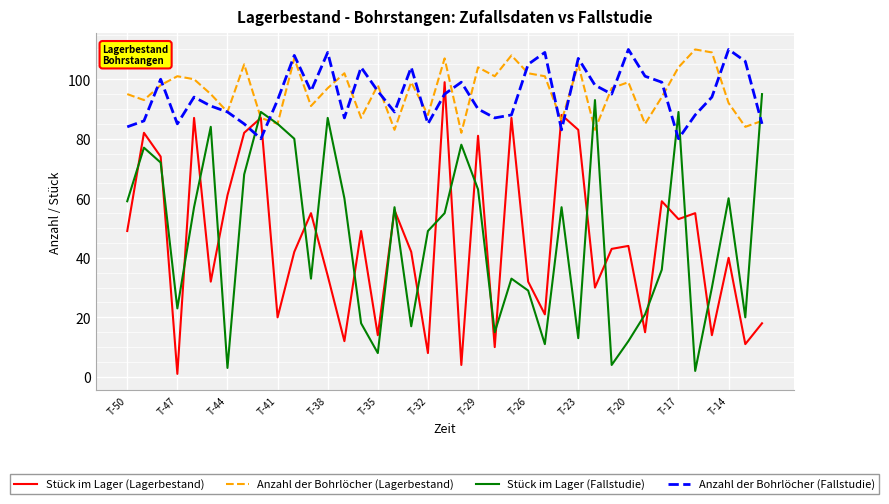

Where is the first local minimum for Stück im Lager (Fallstudie)?

T-47